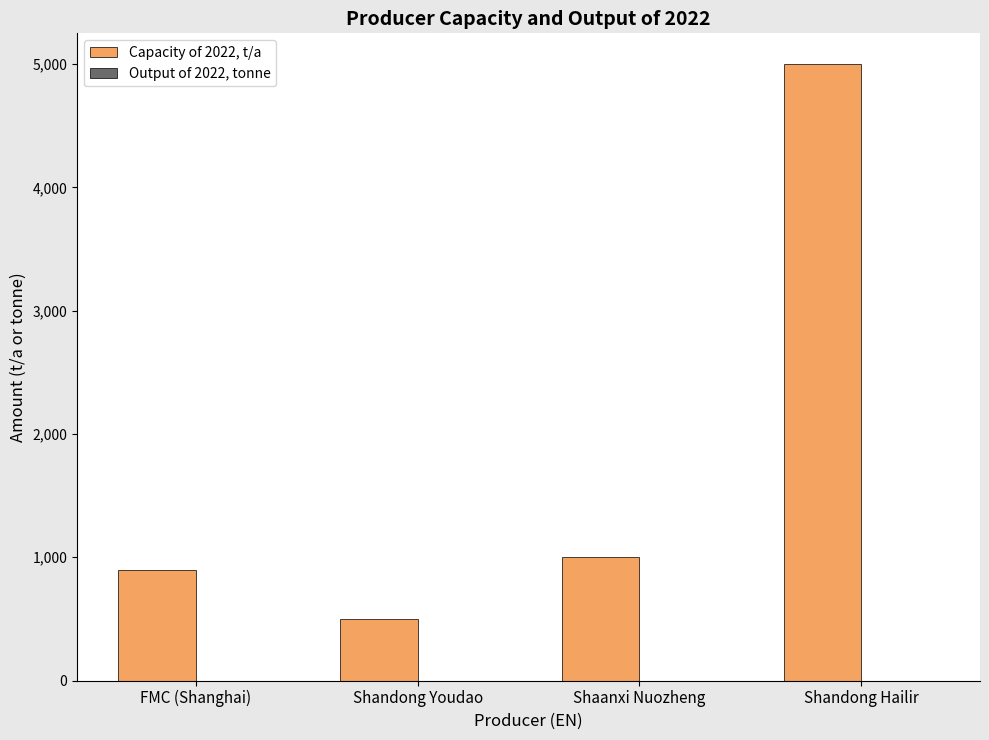

Is it true that the value at FMC (Shanghai) is 900?

True